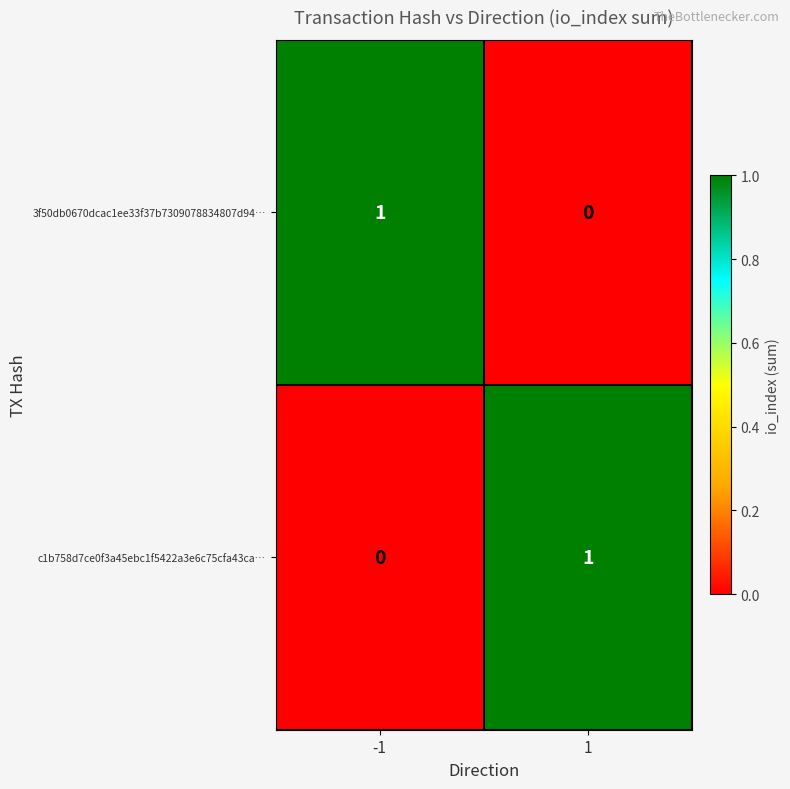

How many positive values does the c1b758d7ce0f3a45ebc1f5422a3e6c75cfa43ca… series have?

1